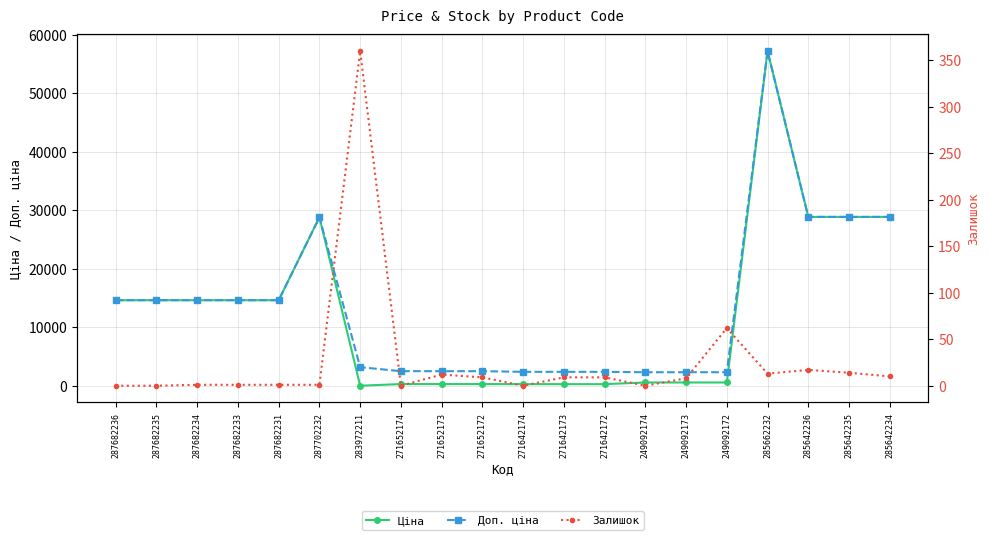

How many values in the Доп. ціна series exceed 14649?

10